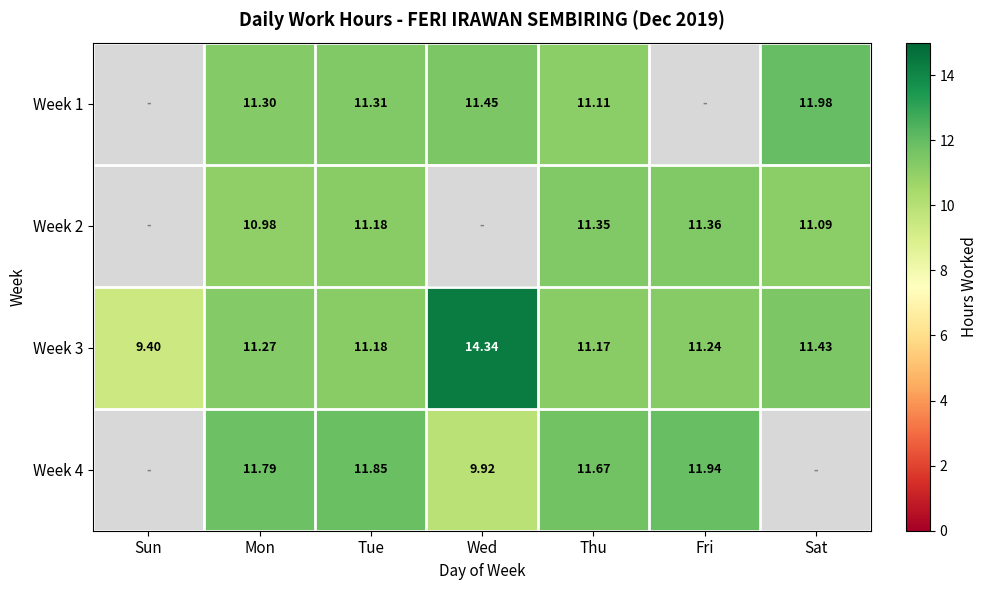

How many data points in Week 3 are above 11?

6